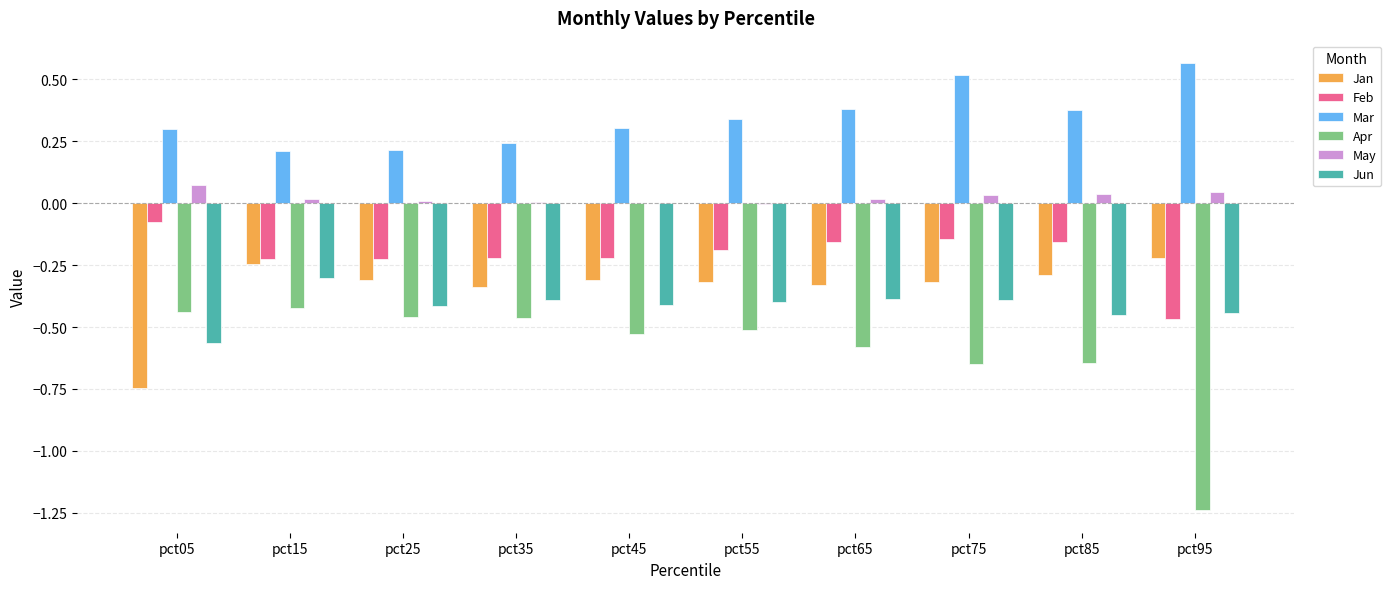

Where is Feb nearest to the value 0?

pct05